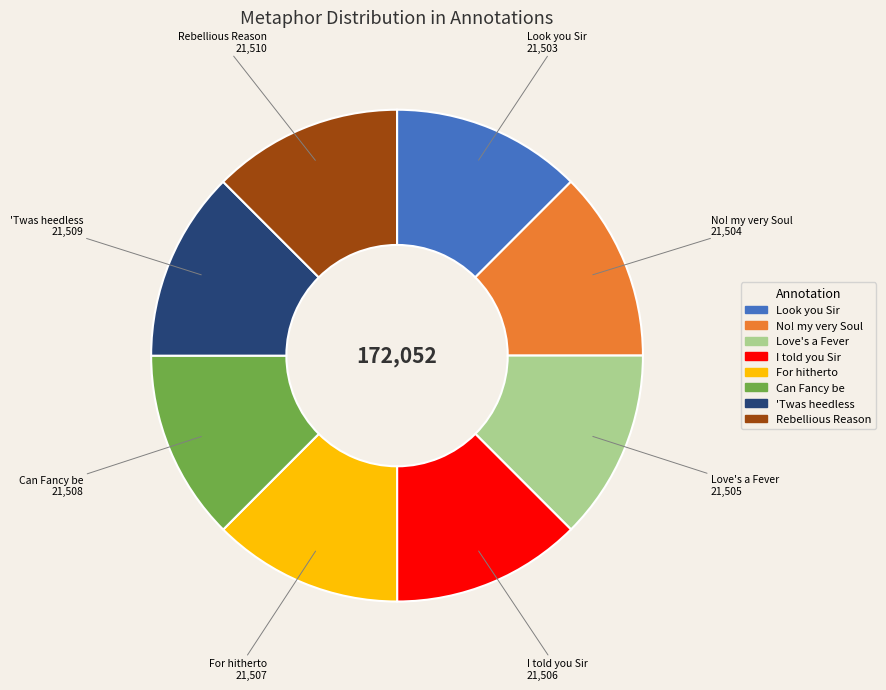

Does any single category account for the majority?

No